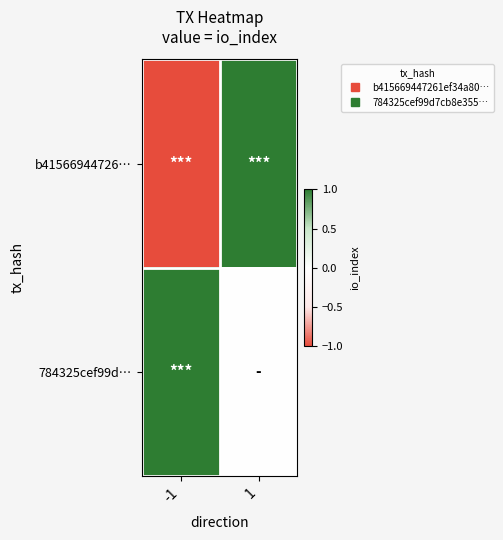

At which category does the chart reach its peak across all series?

1